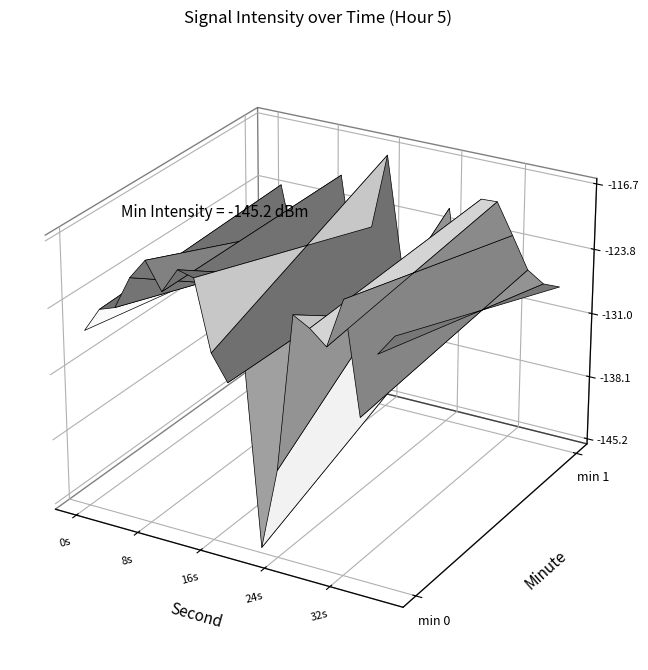

Reading left to right, what are all the values shown in this chart?

minute_0: -126.6	-123.9	-123.3	-119.7	-117.5	-120.4	-117.7	-118.1	-125.6	-128.3	-124.9	-145.2	-136.3	-119.5	-120.5	-122.0	-116.7	-128.4	-121.4	-119.2
minute_1: -130.8	-123.1	-130.8	-134.4	-126.4	-120.5	-132.0	-125.6	-117.2	-129.2	-129.3	-136.8	-121.6	-133.8	-119.8	-119.7	-123.1	-126.5	-127.6	-127.6